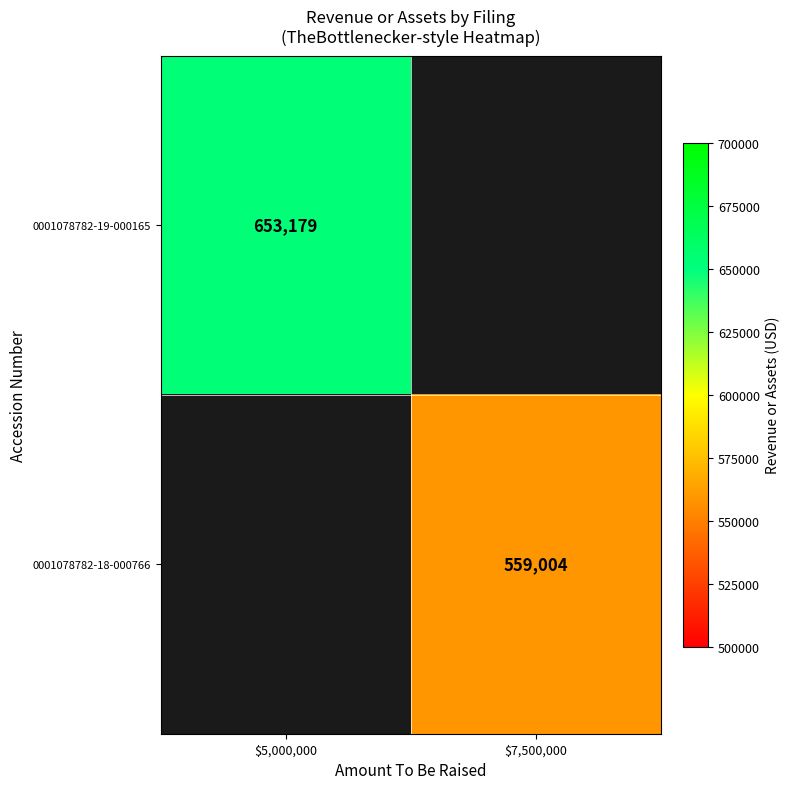

What is the maximum value shown in the chart?

653179